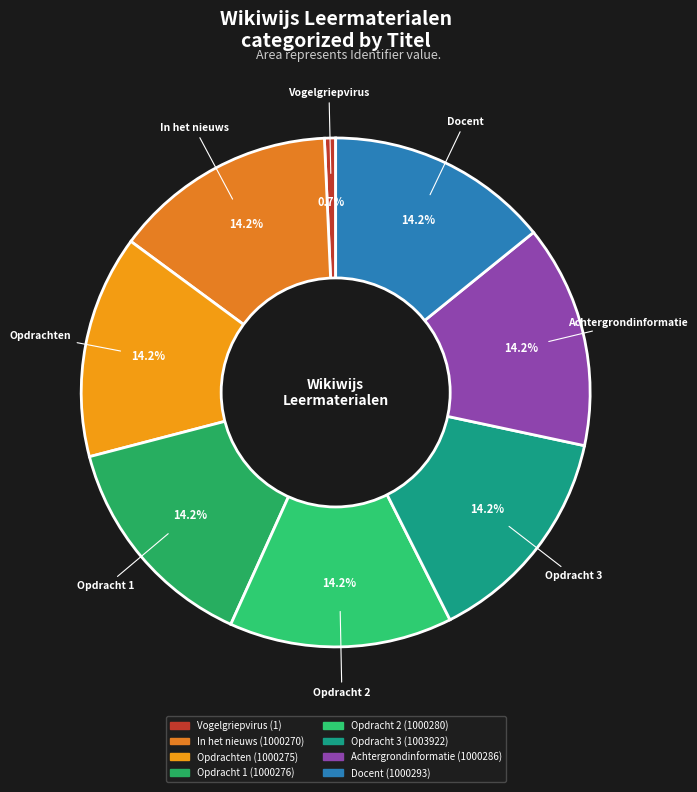

Count the number of slices in the pie.

8